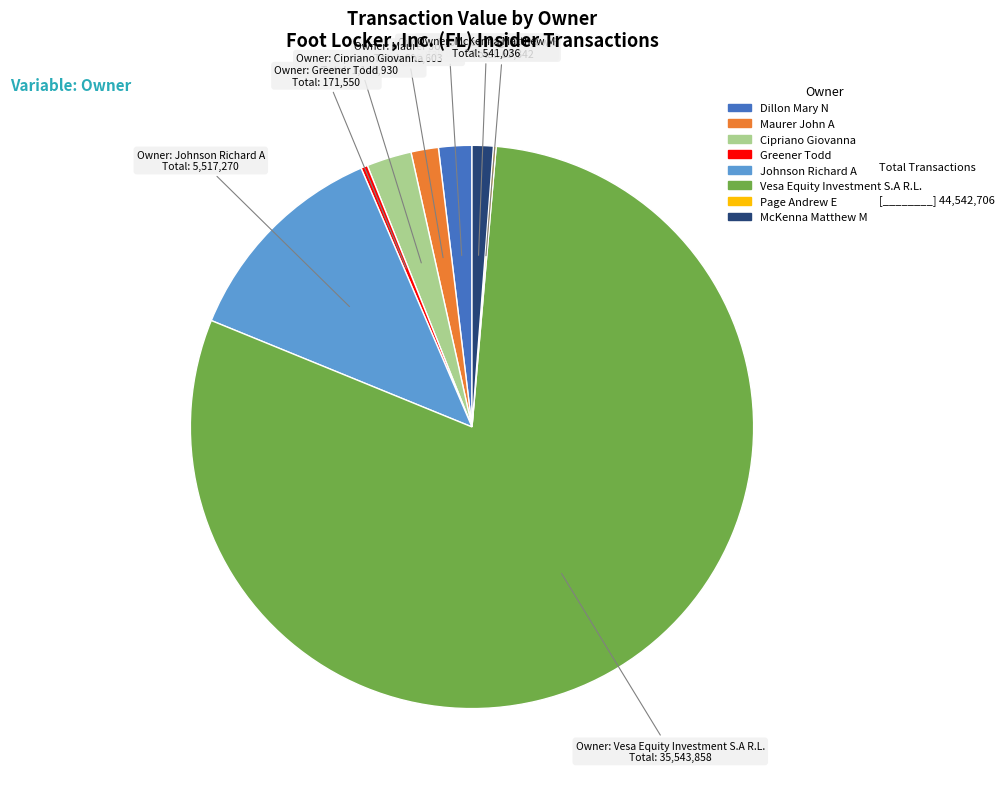

Between Dillon Mary N and Johnson Richard A, which is larger?

Johnson Richard A